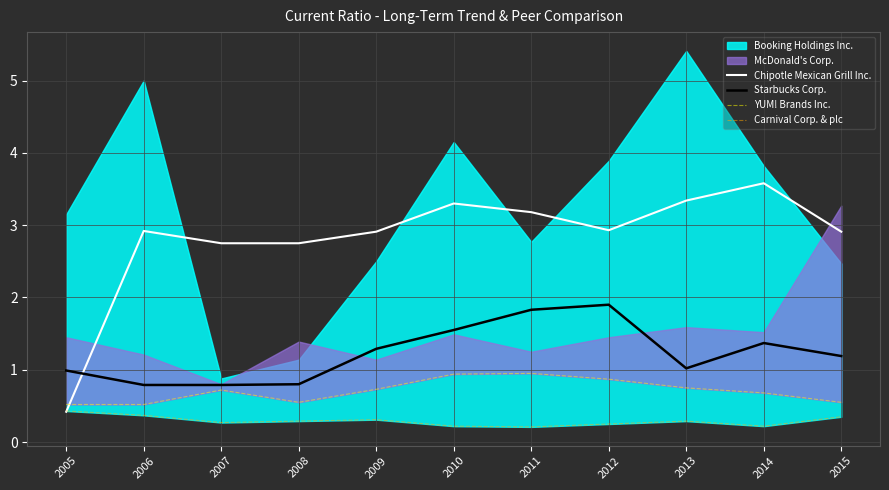

At which label is Chipotle Mexican Grill Inc. closest to 2?

2007